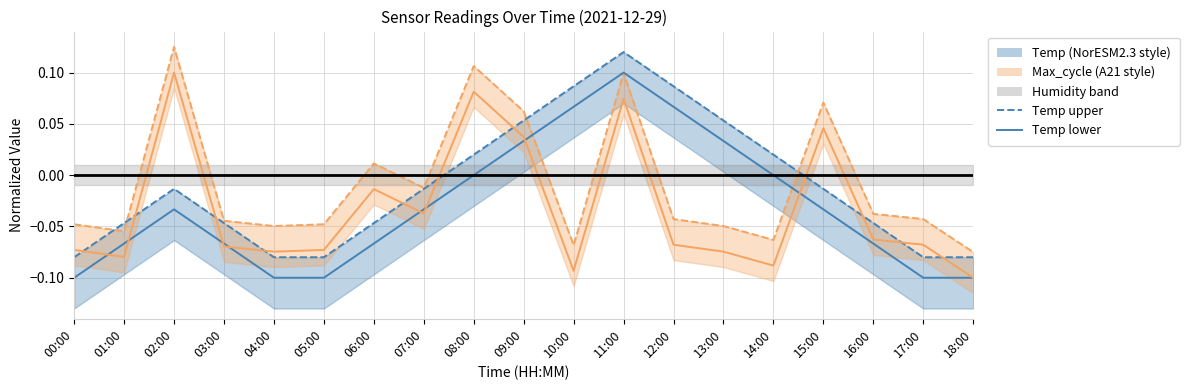

What is the label of the 10th point from the left?

09:00